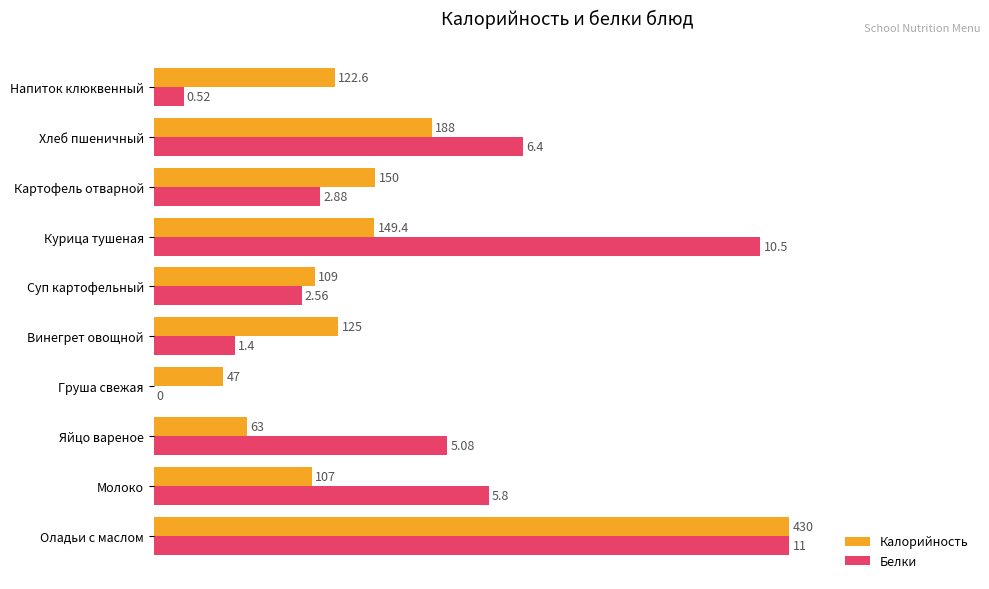

What are all the series names shown in the legend?

Калорийность, Белки